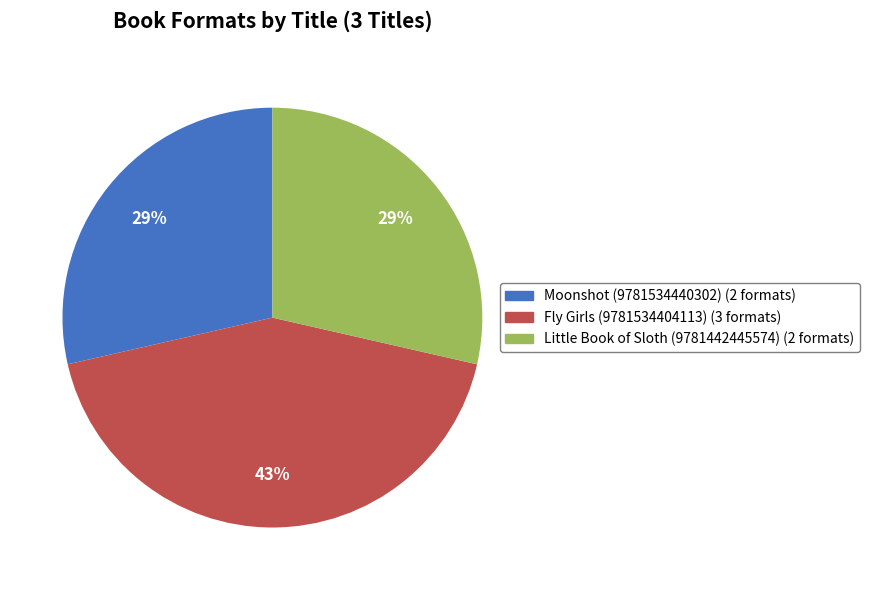

Approximately how many times larger is the value at Fly Girls (9781534404113) compared to Moonshot (9781534440302)?

1.5